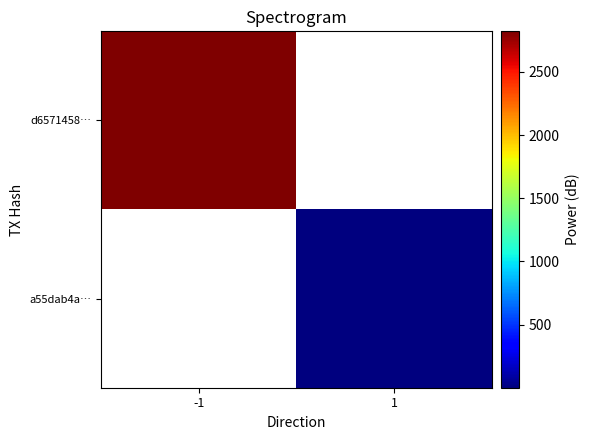

Is the value of d6571458… at -1 greater than the value of a55dab4a… at -1?

No